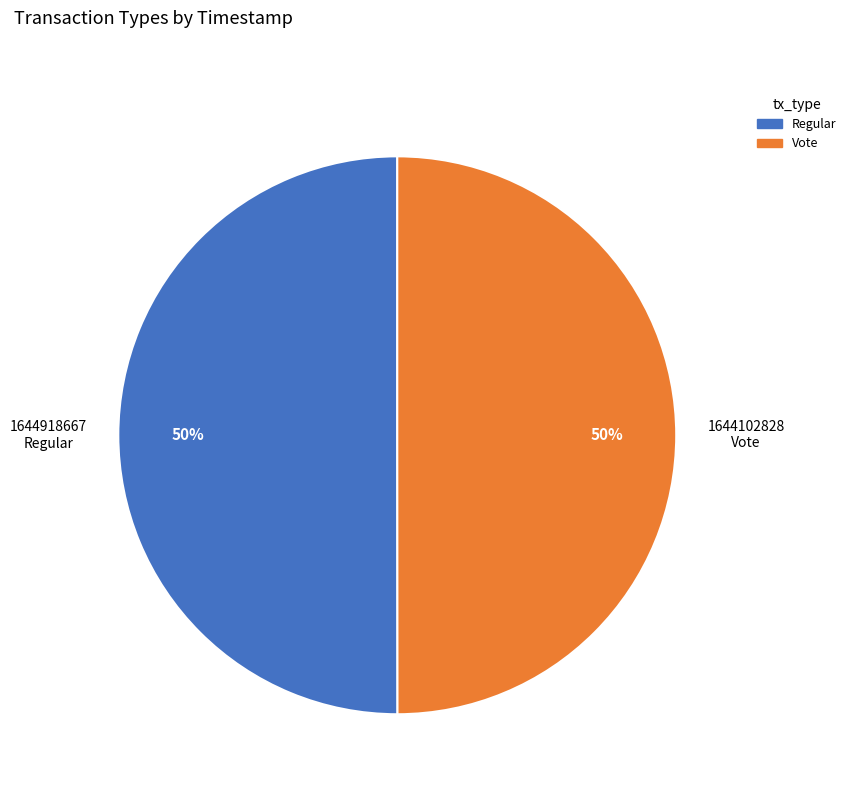

To the nearest percent, what portion does Regular represent?

50%